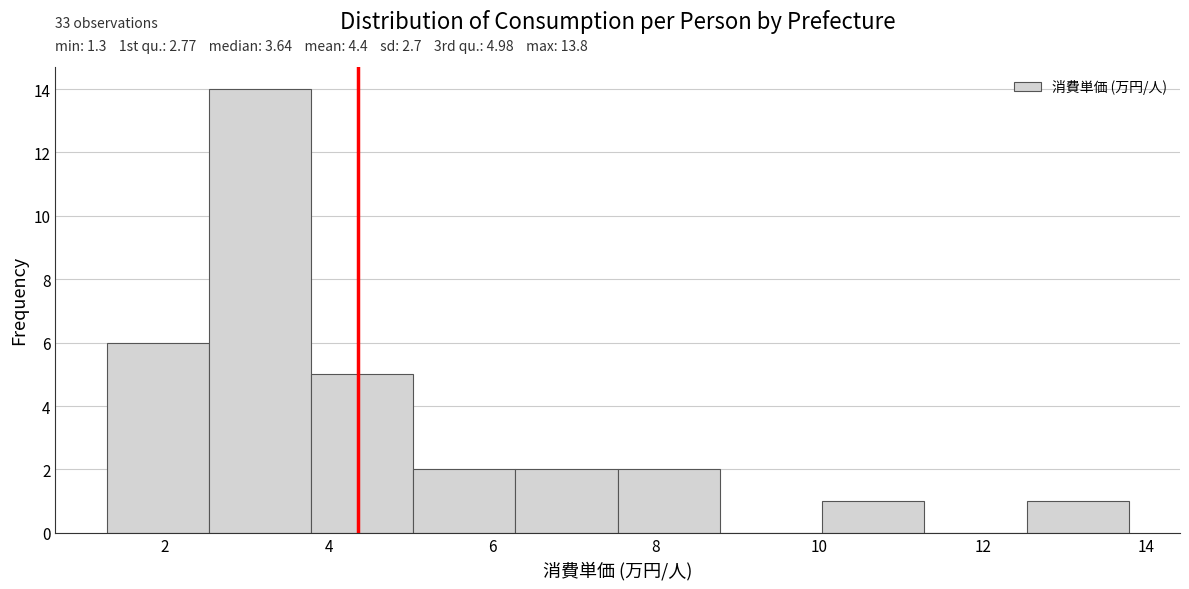

Over which range of the x-axis is the bar tallest?

2.6 to 3.8